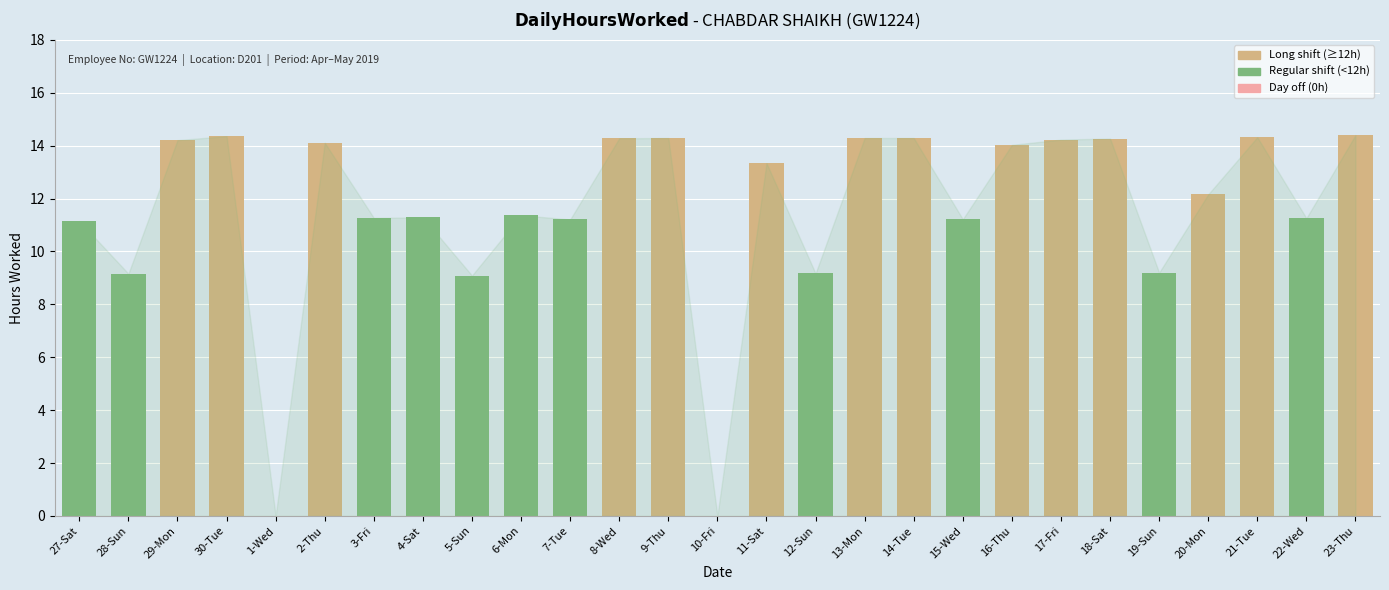

What is the change in value from 30-Tue to 20-Mon?

-2.2